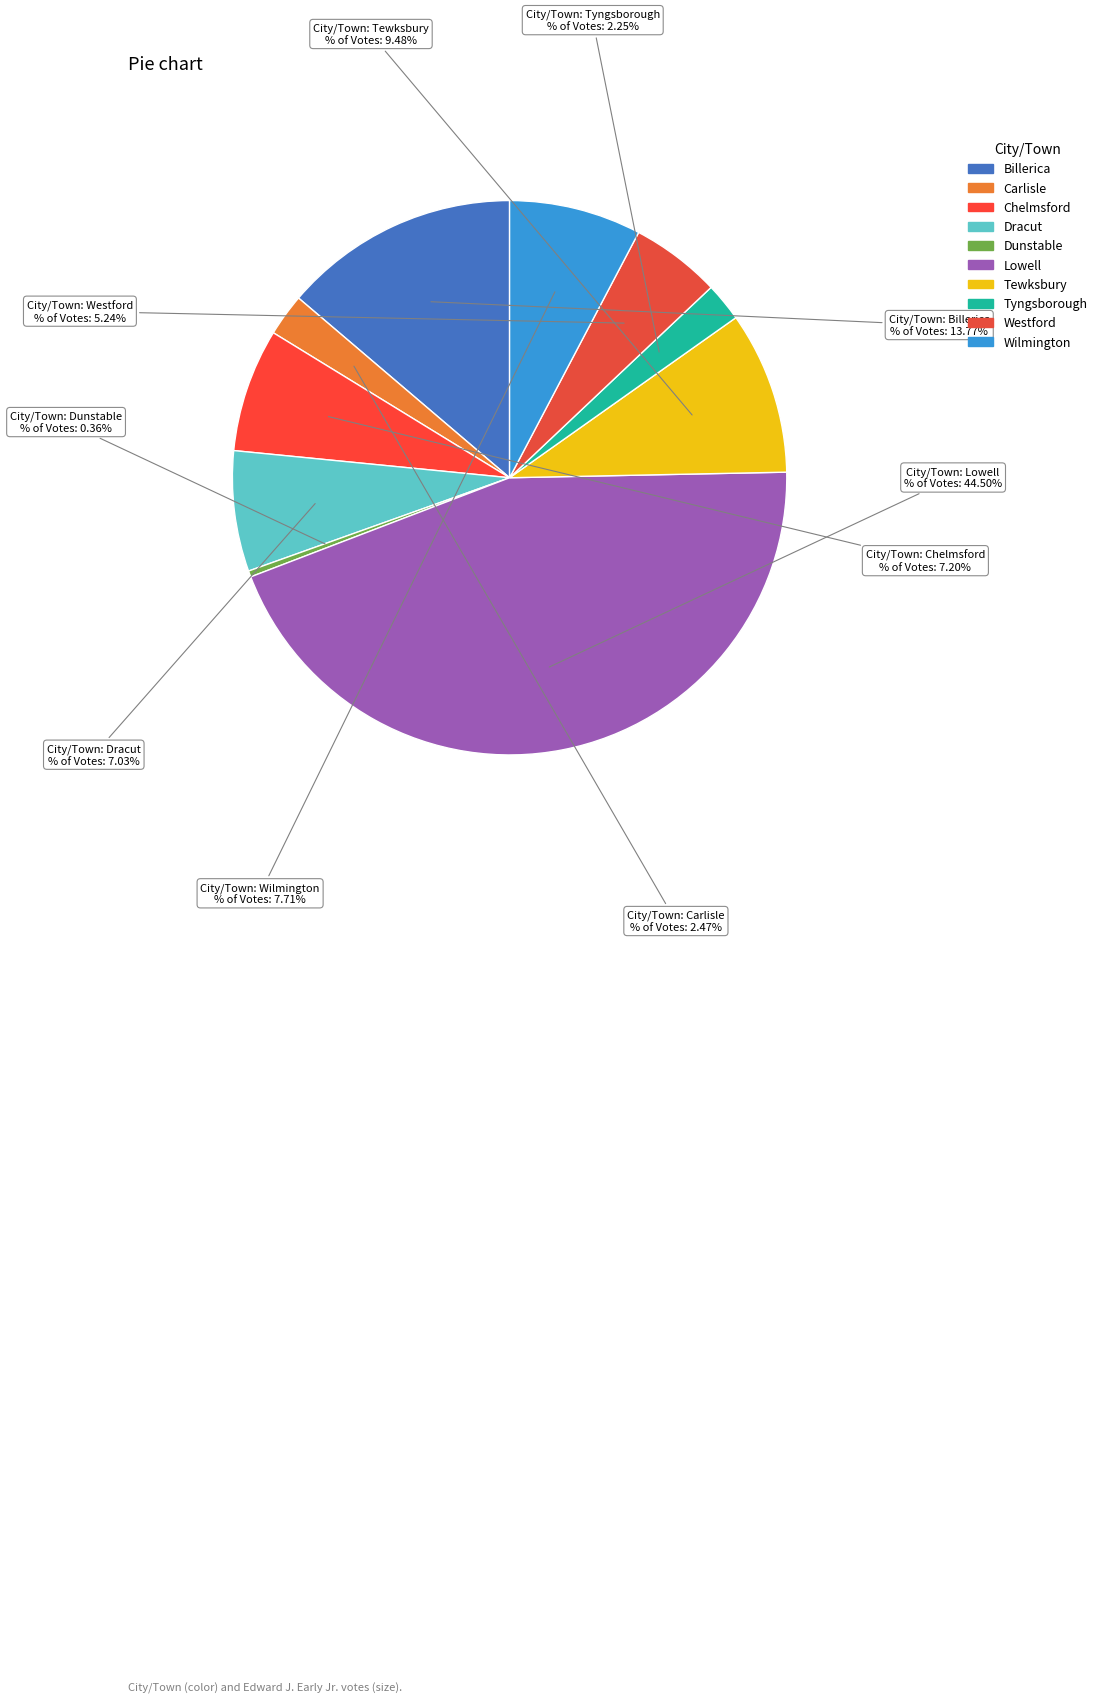

Is it true that Tewksbury is 9% of the pie?

True